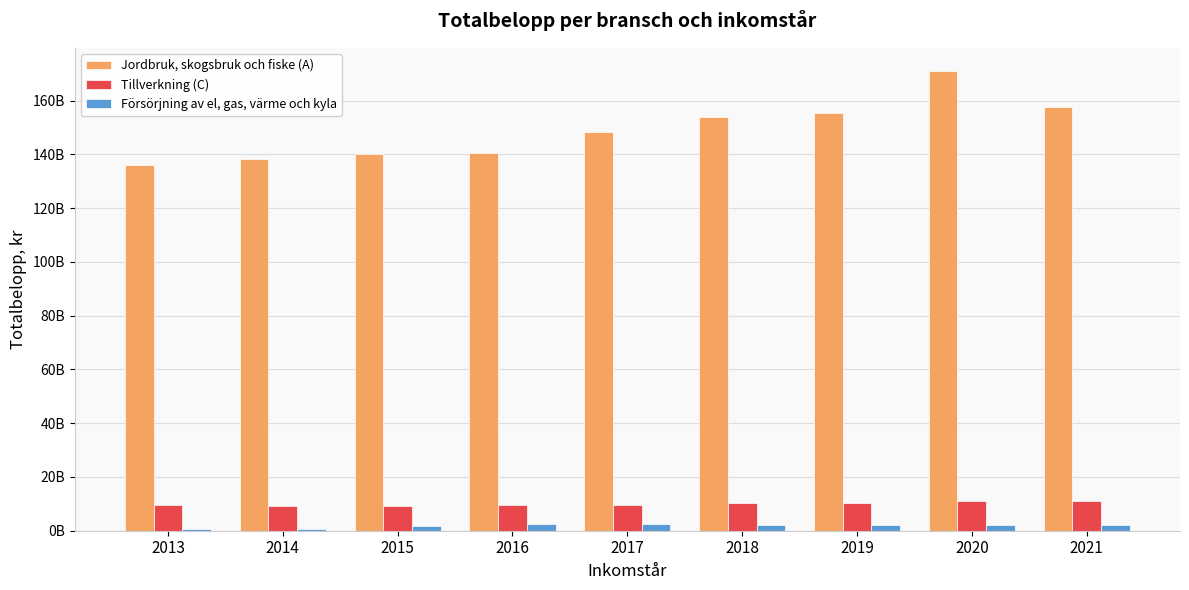

What is the value of the Försörjning av el, gas, värme och kyla bar at the 9th from the left?

2179560964